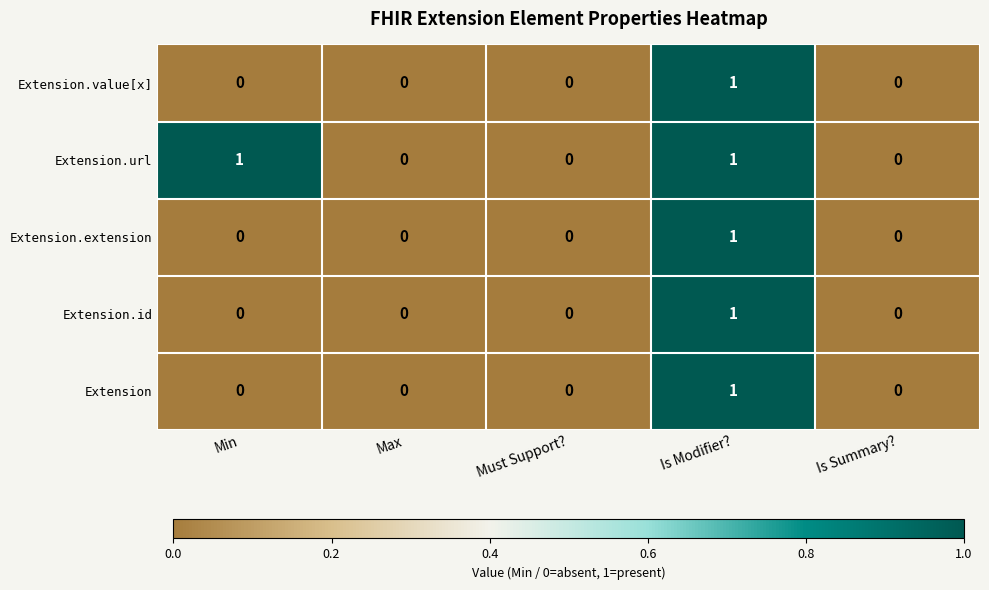

How many Extension.id values are between 0 and 1?

5